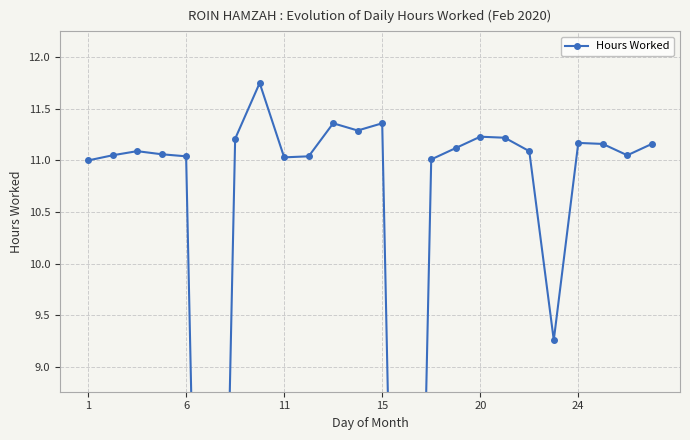

Is this an area chart (filled region under the line)?

No